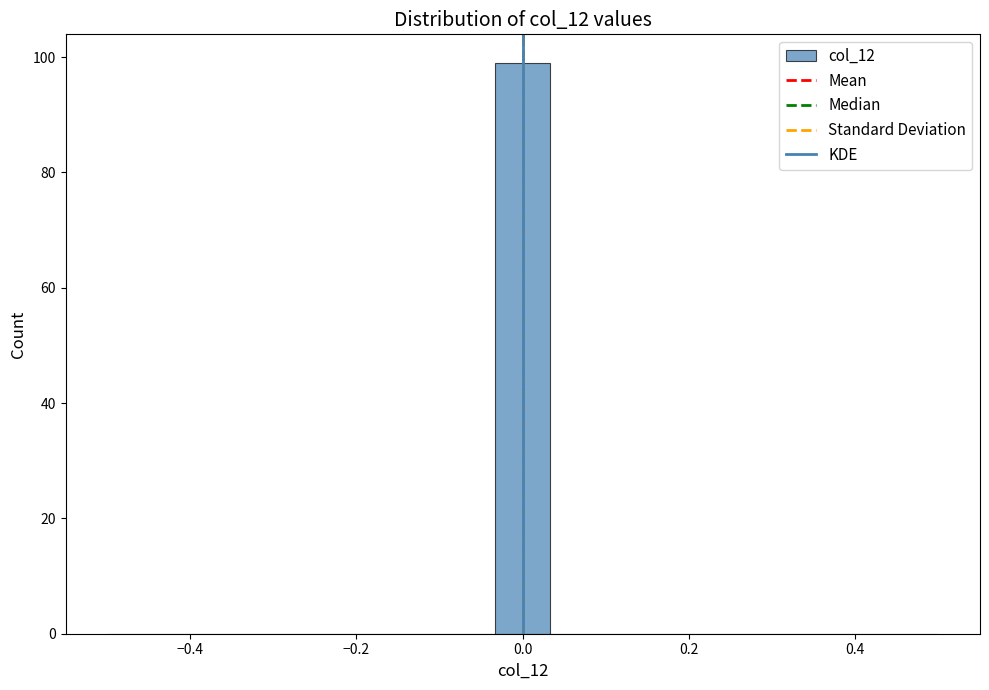

Around what value on the x-axis is the tallest bar? Give the approximate position of its centre, as read against the axis.

0.00